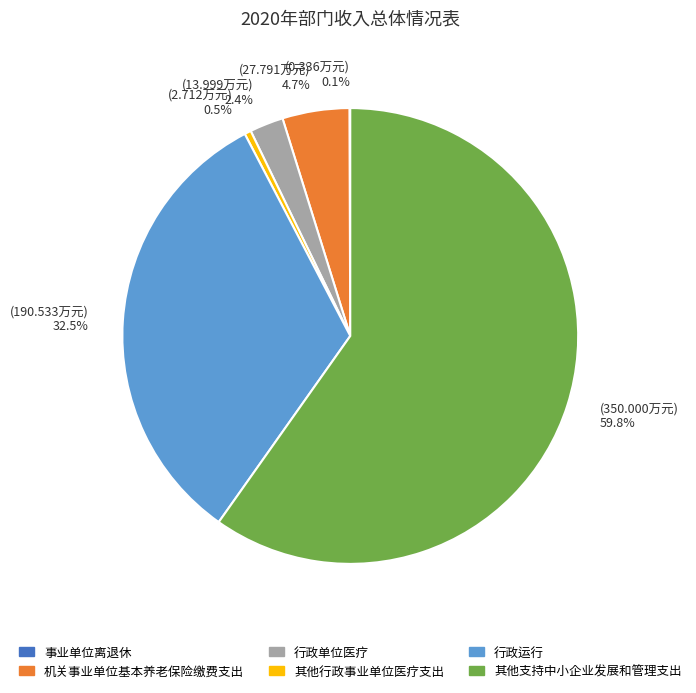

What is the ratio of the value at 其他支持中小企业发展和管理支出 to the value at 行政运行?

1.8